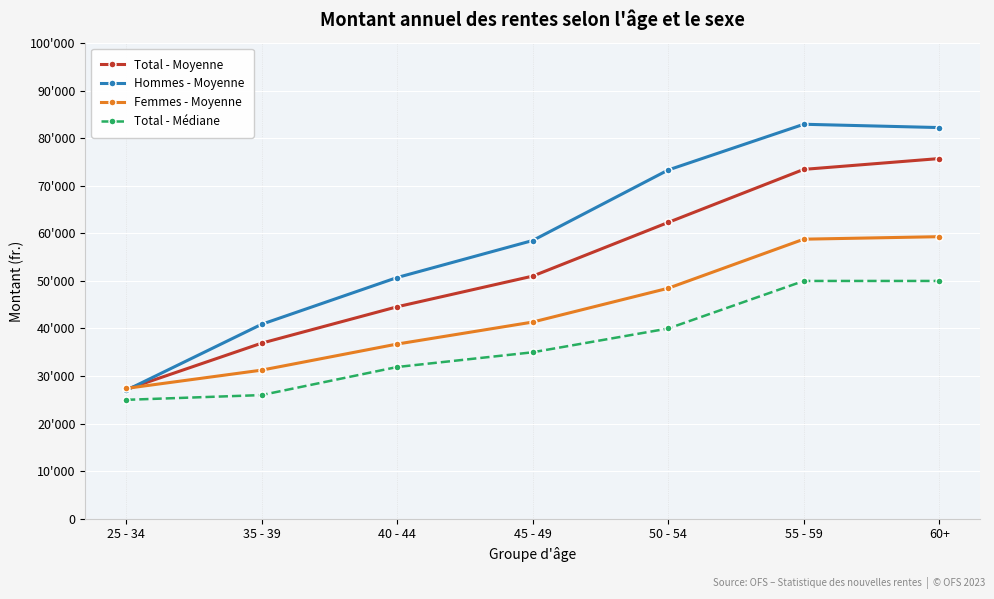

At how many categories does at least one series exceed 66044?

3